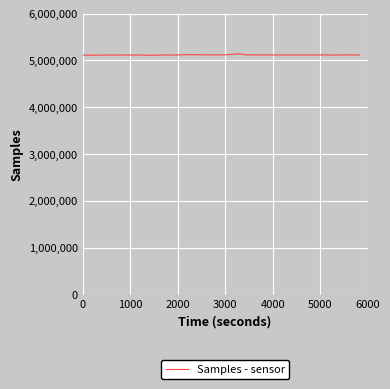

What is the greatest value displayed?

5142093